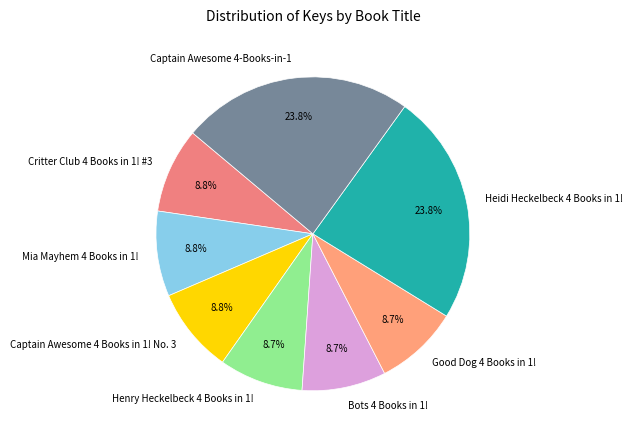

Count the number of slices in the pie.

8